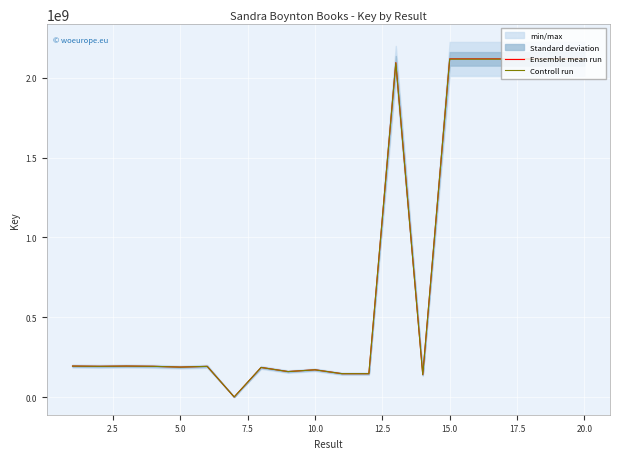

At how many categories does at least one series exceed 1542814975?

7